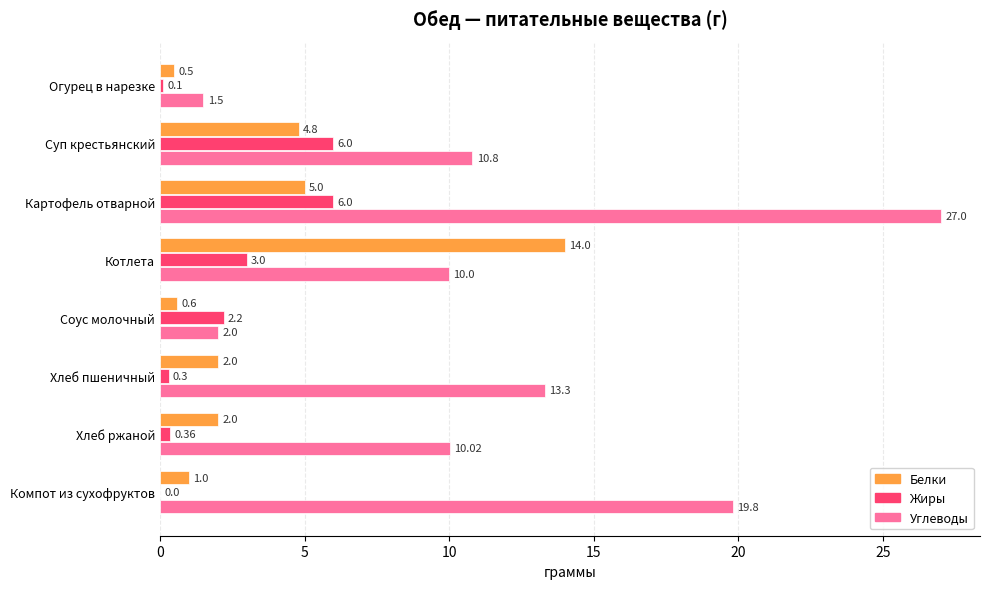

What is the sum of the Углеводы values at Суп крестьянский and Хлеб пшеничный?

24.1